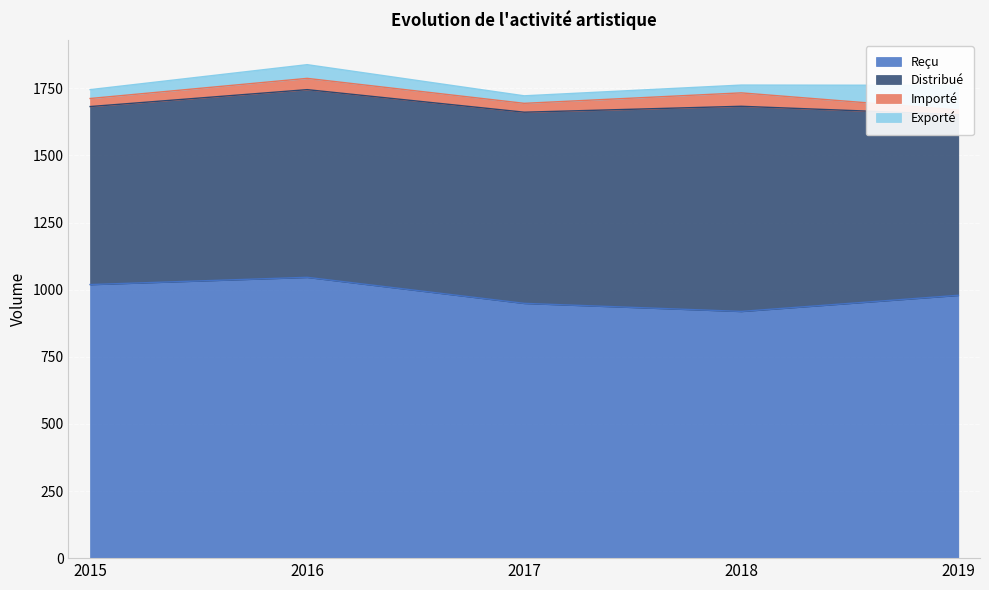

How many data points in Reçu are above 979?

2